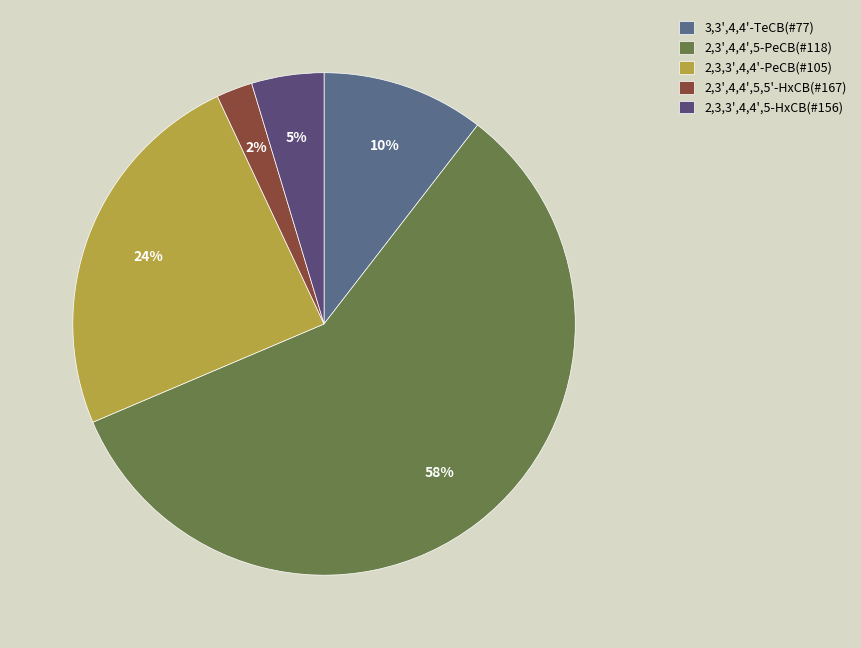

What percentage is the 2,3',4,4',5,5'-HxCB(#167) slice, to the nearest percent?

2%